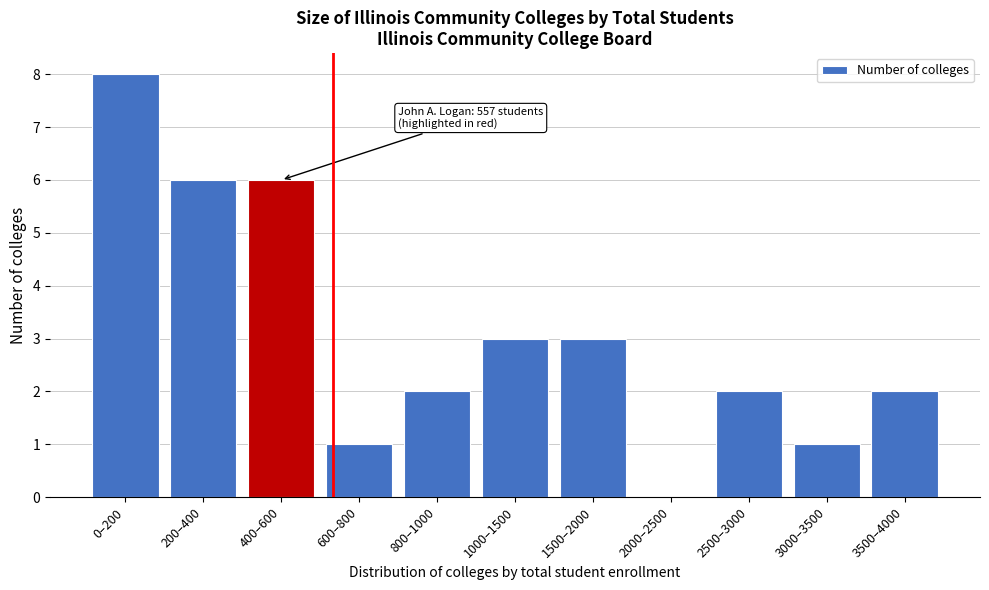

Reading right to left, extract all data points from this chart.

3500–4000=2	3000–3500=1	2500–3000=2	2000–2500=0	1500–2000=3	1000–1500=3	800–1000=2	600–800=1	400–600=6	200–400=6	0–200=8